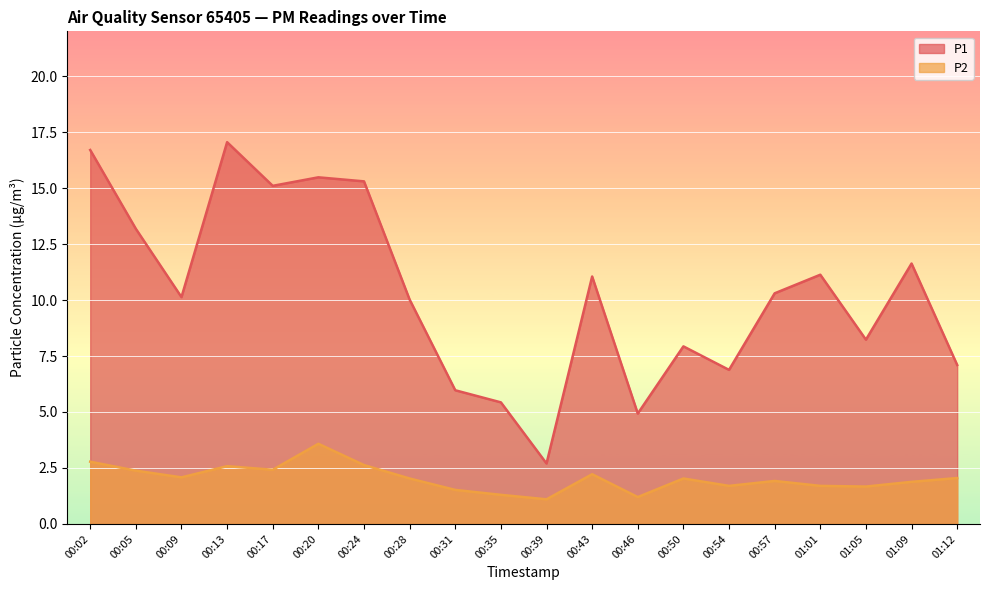

Is it true that P2 equals 2.0 at 01:12?

True